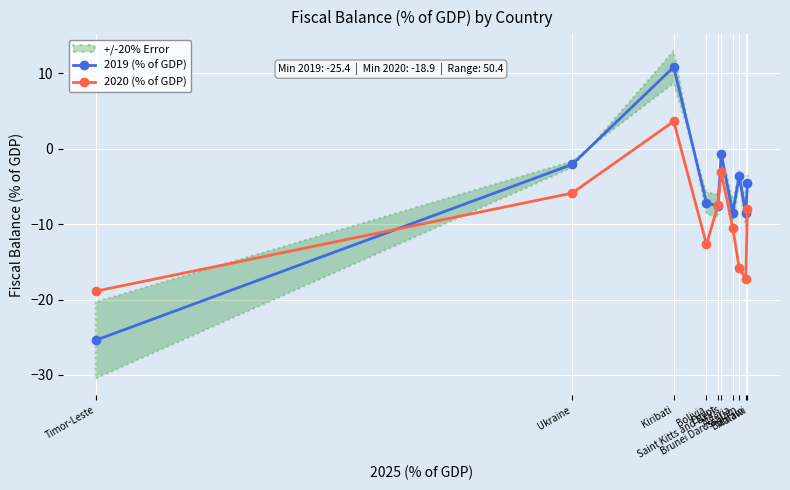

How many values in 2019 (% of GDP) are above zero?

1